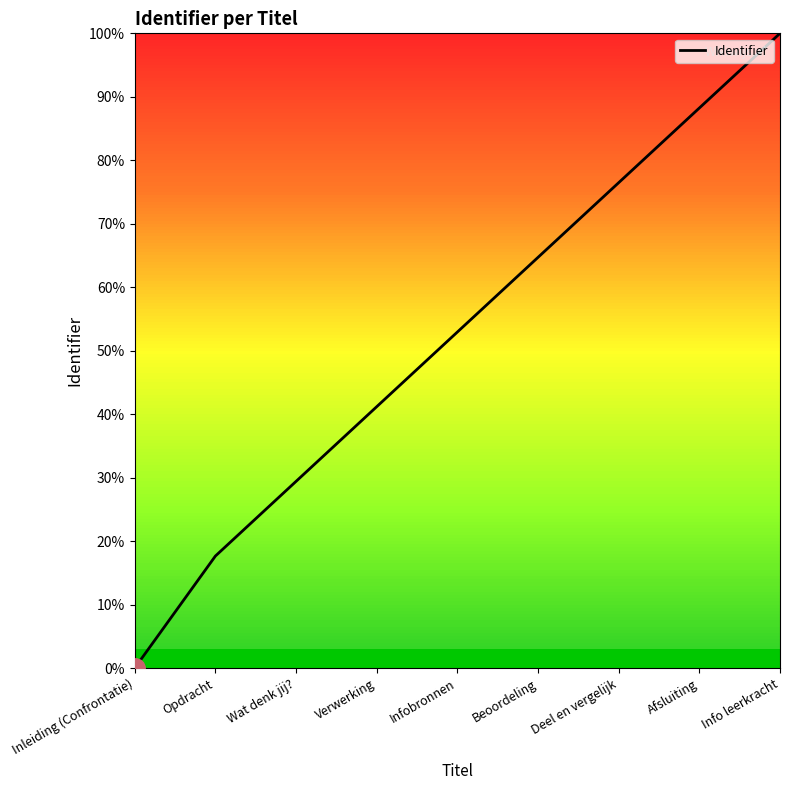

Is it true that the value at Deel en vergelijk is 76.5?

True